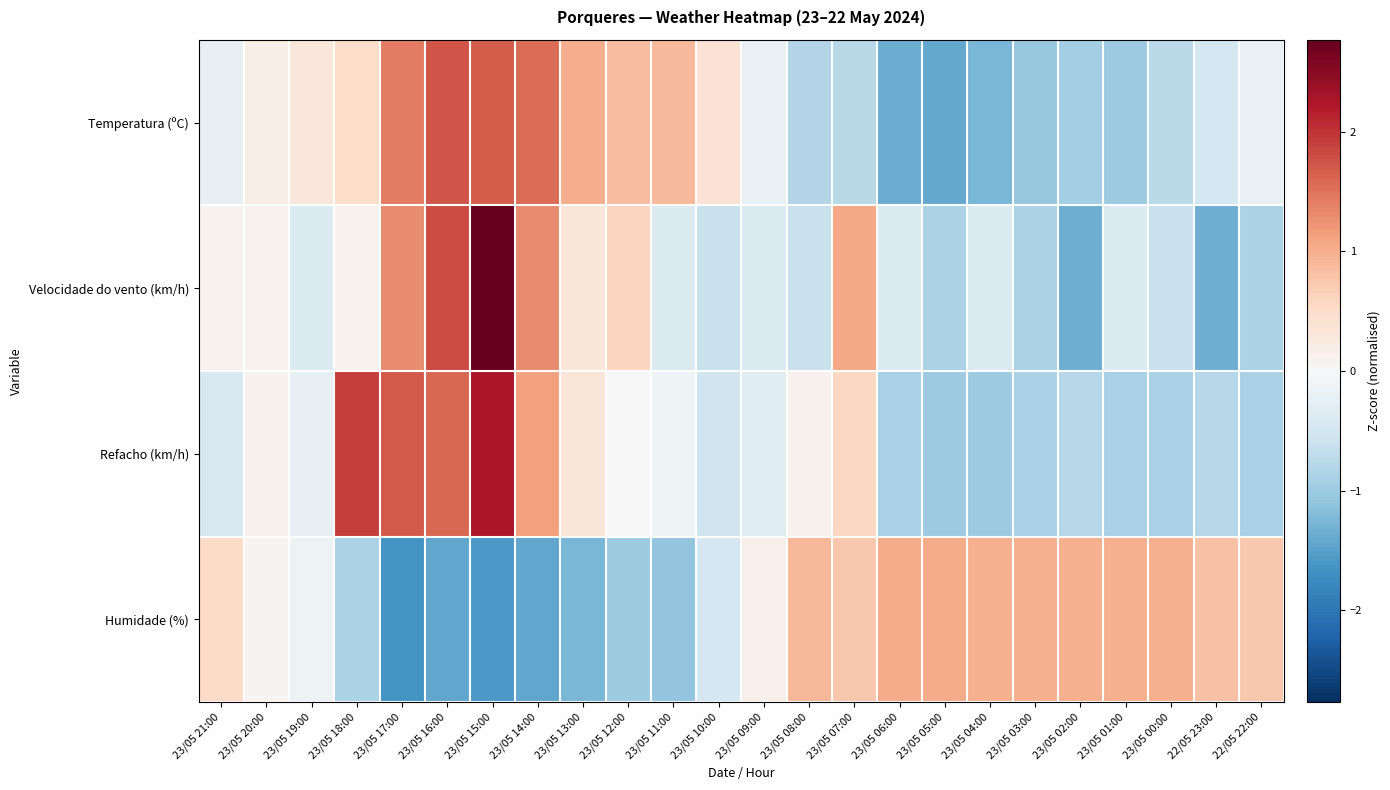

Reading left to right, list all the values displayed in this chart.

Temperatura (ºC): 23/05 21:00=-0.2	23/05 20:00=0.2	23/05 19:00=0.3	23/05 18:00=0.5	23/05 17:00=1.4	23/05 16:00=1.7	23/05 15:00=1.7	23/05 14:00=1.6	23/05 13:00=1.0	23/05 12:00=0.8	23/05 11:00=0.9	23/05 10:00=0.4	23/05 09:00=-0.2	23/05 08:00=-0.8	23/05 07:00=-0.8	23/05 06:00=-1.4	23/05 05:00=-1.4	23/05 04:00=-1.3	23/05 03:00=-1.0	23/05 02:00=-0.9	23/05 01:00=-1.0	23/05 00:00=-0.8	22/05 23:00=-0.5	22/05 22:00=-0.2
Velocidade do vento (km/h): 23/05 21:00=0.1	23/05 20:00=0.1	23/05 19:00=-0.4	23/05 18:00=0.1	23/05 17:00=1.3	23/05 16:00=1.8	23/05 15:00=2.8	23/05 14:00=1.3	23/05 13:00=0.3	23/05 12:00=0.6	23/05 11:00=-0.4	23/05 10:00=-0.6	23/05 09:00=-0.4	23/05 08:00=-0.6	23/05 07:00=1.1	23/05 06:00=-0.4	23/05 05:00=-0.9	23/05 04:00=-0.4	23/05 03:00=-0.9	23/05 02:00=-1.4	23/05 01:00=-0.4	23/05 00:00=-0.6	22/05 23:00=-1.4	22/05 22:00=-0.9
Refacho (km/h): 23/05 21:00=-0.4	23/05 20:00=0.1	23/05 19:00=-0.2	23/05 18:00=1.9	23/05 17:00=1.7	23/05 16:00=1.6	23/05 15:00=2.3	23/05 14:00=1.1	23/05 13:00=0.3	23/05 12:00=0.0	23/05 11:00=-0.1	23/05 10:00=-0.6	23/05 09:00=-0.3	23/05 08:00=0.1	23/05 07:00=0.6	23/05 06:00=-0.9	23/05 05:00=-1.0	23/05 04:00=-1.0	23/05 03:00=-0.9	23/05 02:00=-0.8	23/05 01:00=-0.9	23/05 00:00=-0.9	22/05 23:00=-0.8	22/05 22:00=-0.9
Humidade (%): 23/05 21:00=0.5	23/05 20:00=0.1	23/05 19:00=-0.1	23/05 18:00=-0.9	23/05 17:00=-1.7	23/05 16:00=-1.4	23/05 15:00=-1.6	23/05 14:00=-1.4	23/05 13:00=-1.3	23/05 12:00=-1.0	23/05 11:00=-1.1	23/05 10:00=-0.5	23/05 09:00=0.1	23/05 08:00=0.9	23/05 07:00=0.8	23/05 06:00=1.0	23/05 05:00=1.0	23/05 04:00=1.0	23/05 03:00=1.0	23/05 02:00=1.0	23/05 01:00=1.0	23/05 00:00=1.0	22/05 23:00=0.8	22/05 22:00=0.8